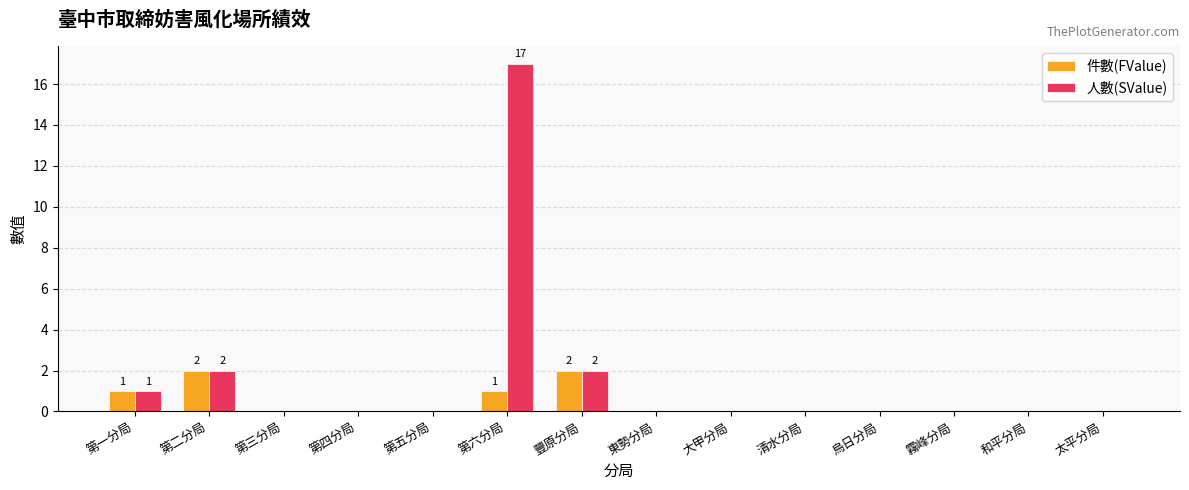

At which category is the sum across all series the highest?

第六分局